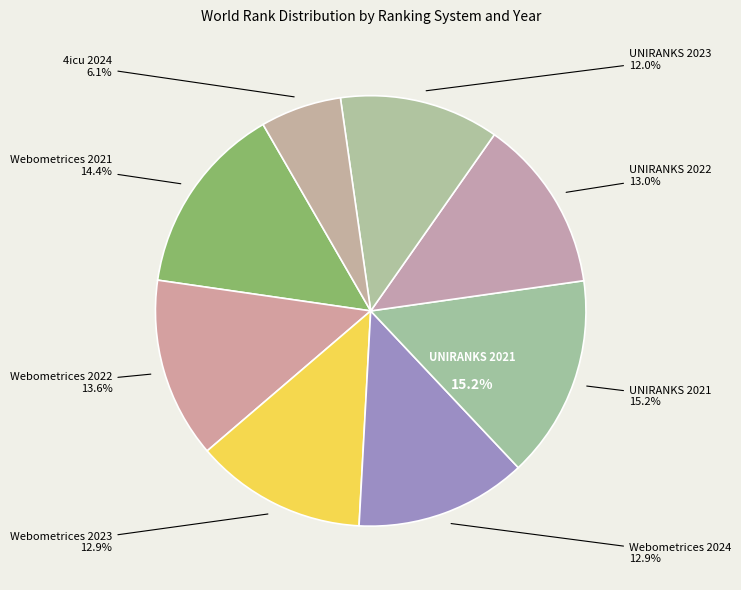

How many slices are in this pie chart?

8